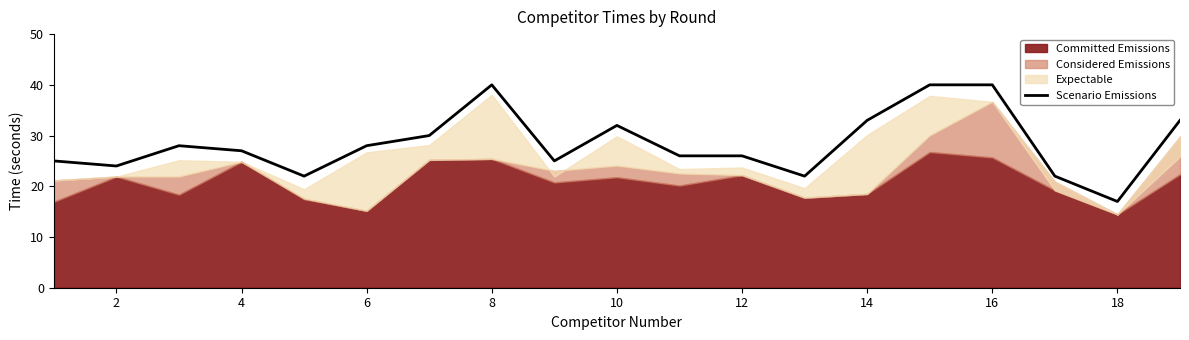

What is the lowest value of the Scenario Emissions series?

17